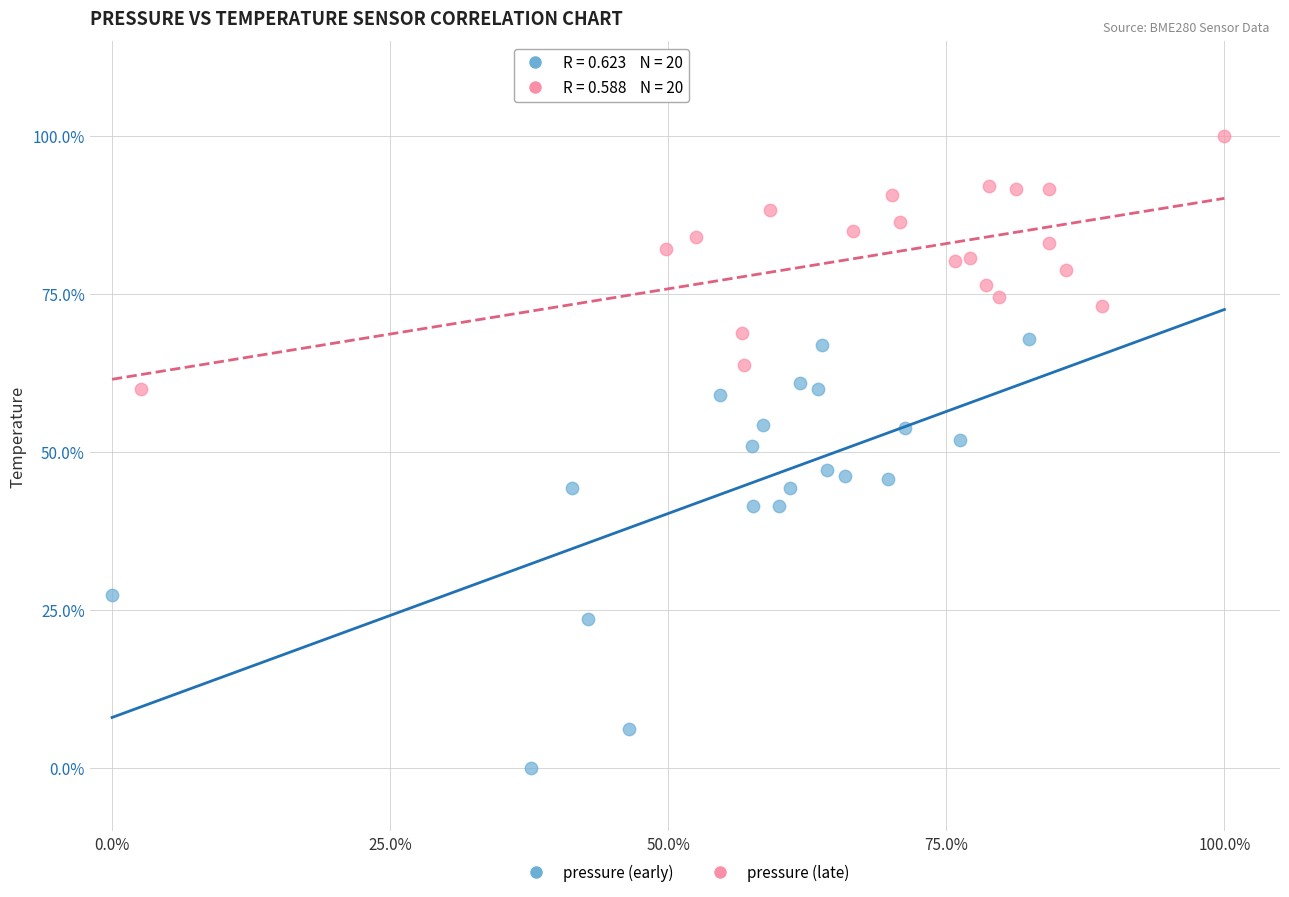

What are all the series names shown in the legend?

pressure (early), pressure (late)